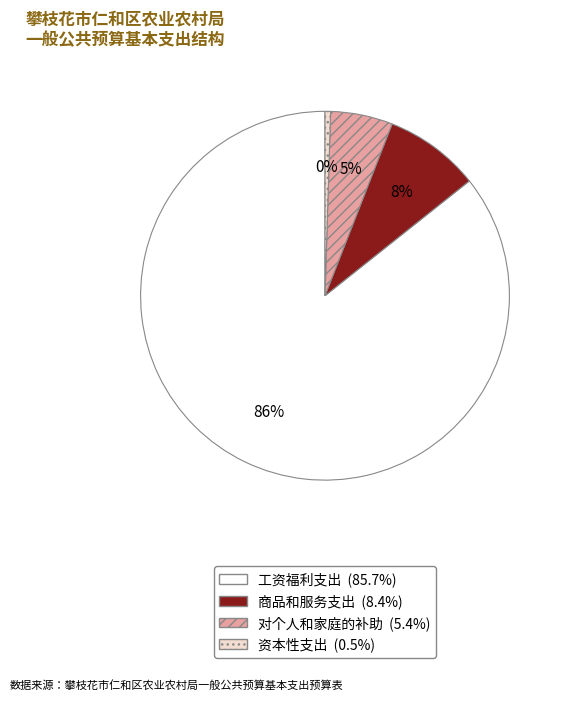

How many segments does this pie chart have?

4